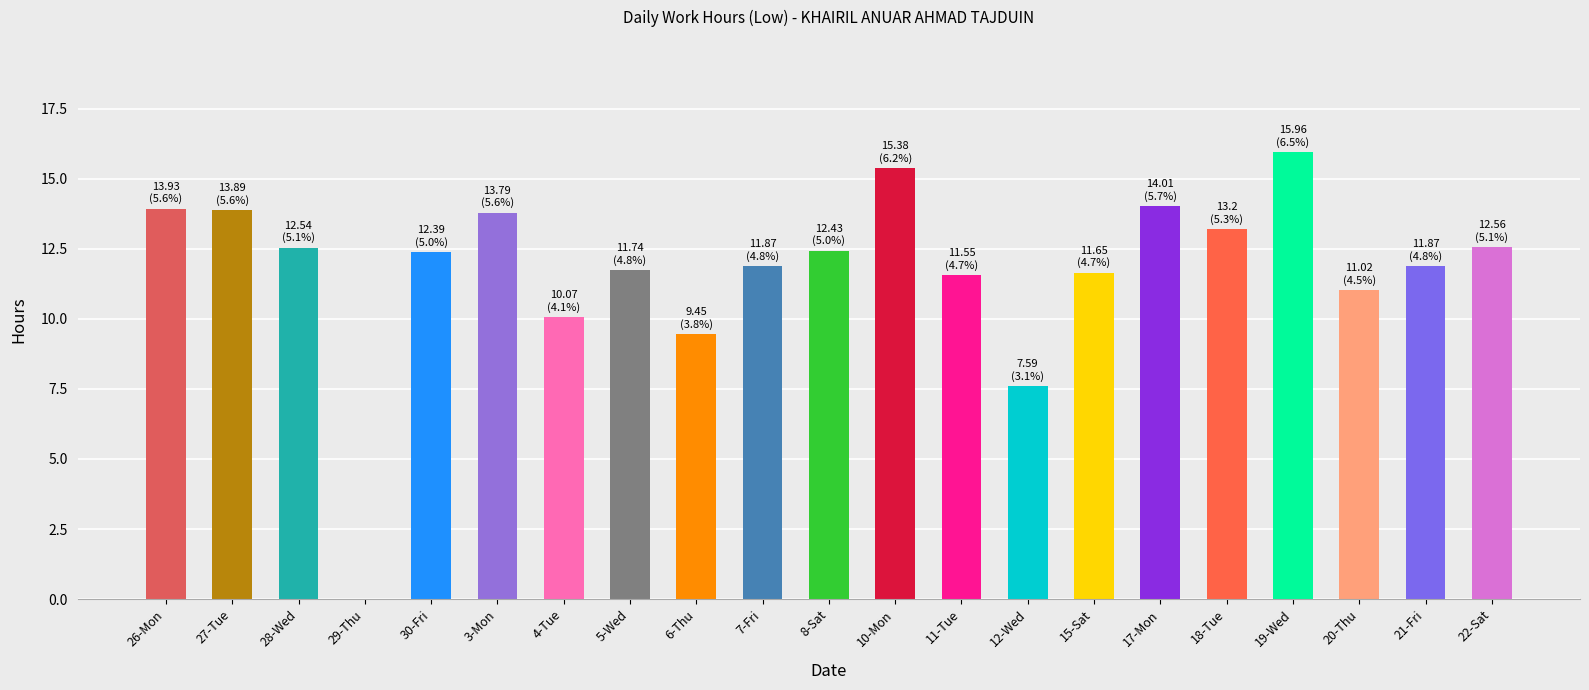

How many distinct data groups are displayed?

1